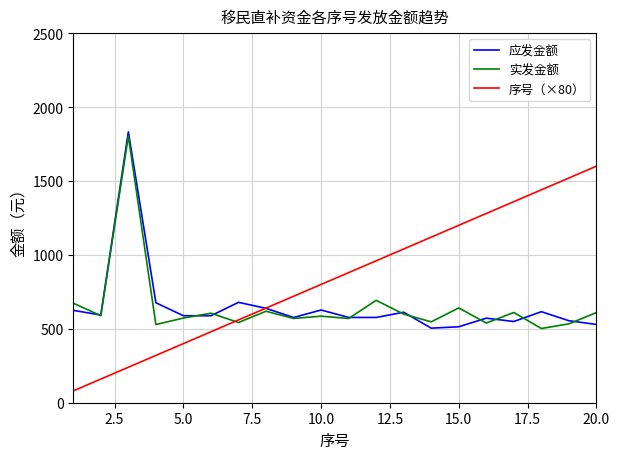

Which series has the largest range (max minus min)?

序号（×80）